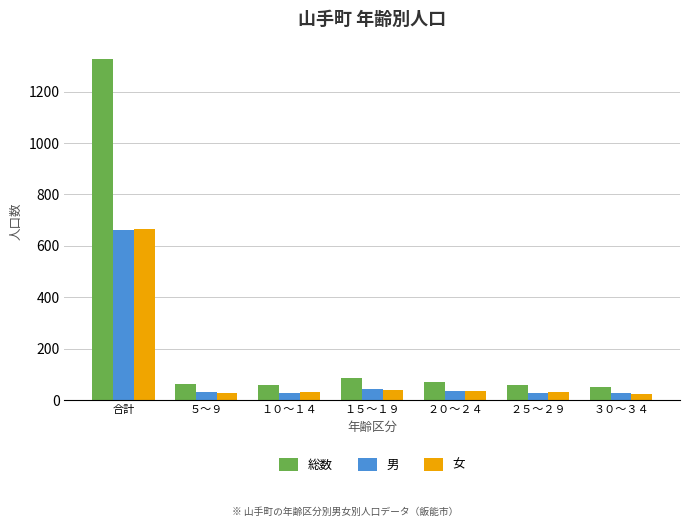

The value of 総数 at １５～１９ is 84. True or false?

True